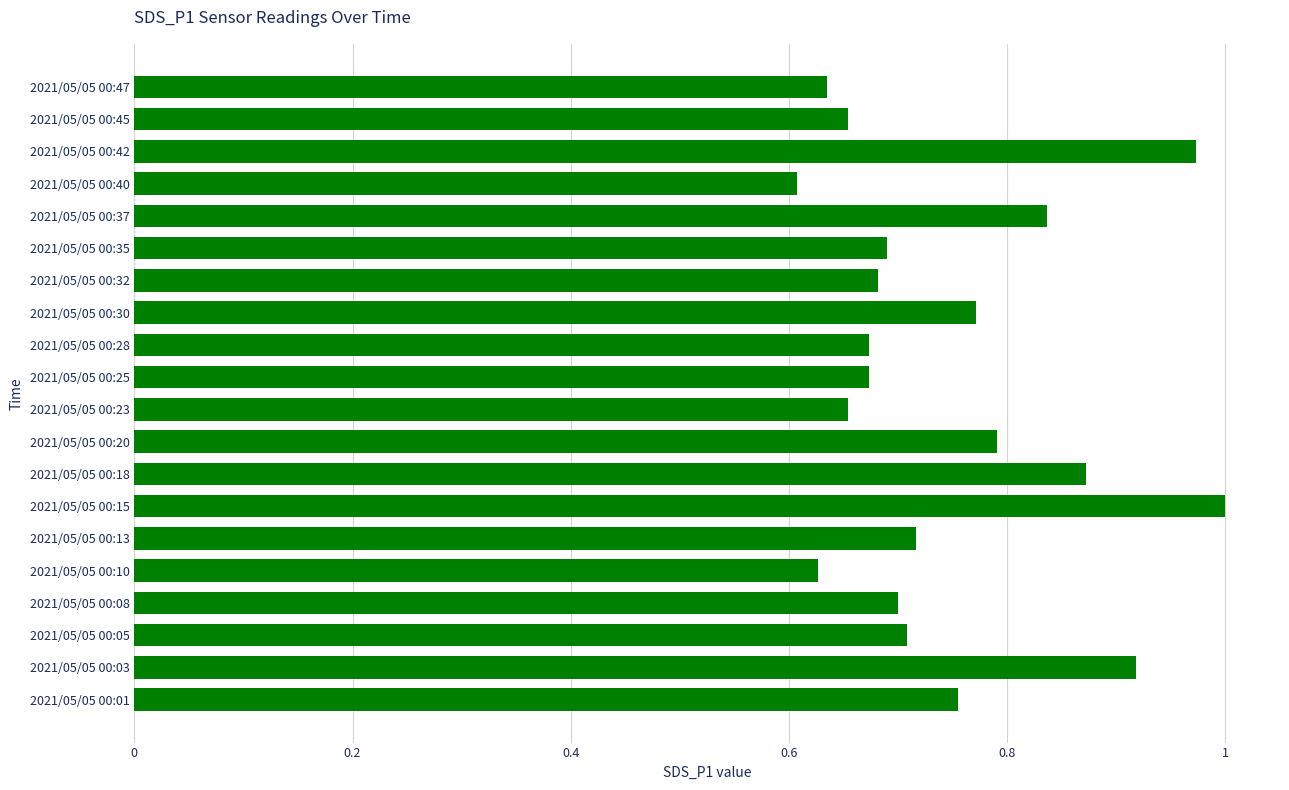

What is the difference between the maximum and minimum values?

0.4